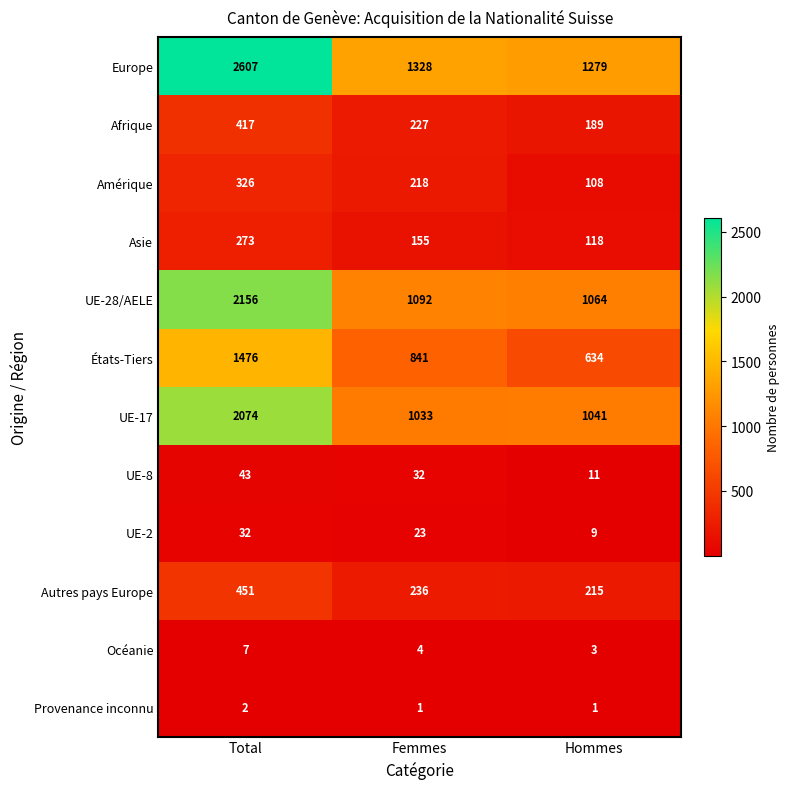

Which series changed the most between Femmes and Hommes?

États-Tiers